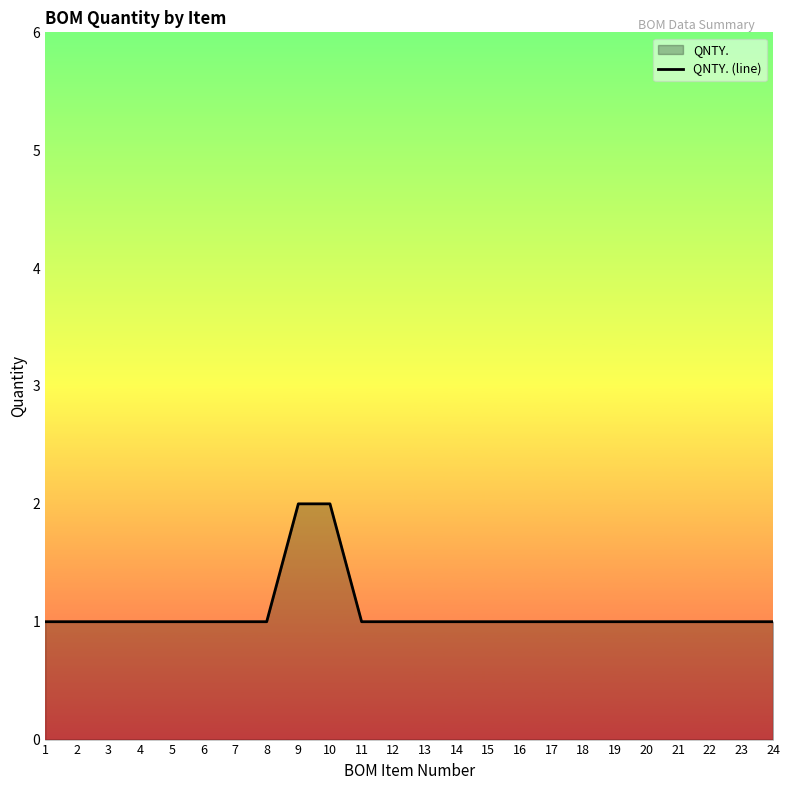

Read the value at 5.

1